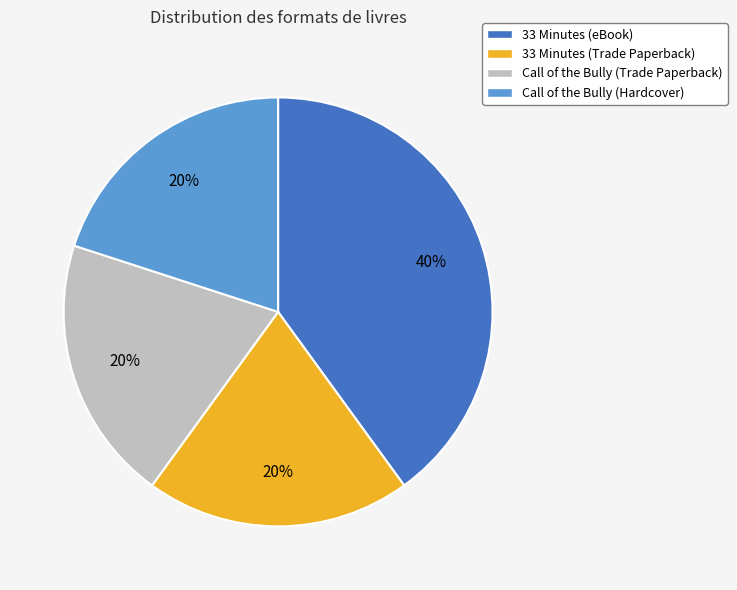

Do Call of the Bully (Trade Paperback) and Call of the Bully (Hardcover) together represent more than half of the pie?

No